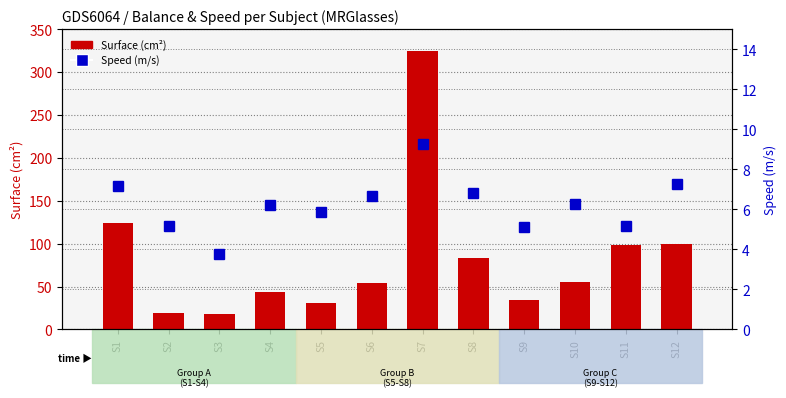

What is the spread (max minus min) of values at S6?

47.9